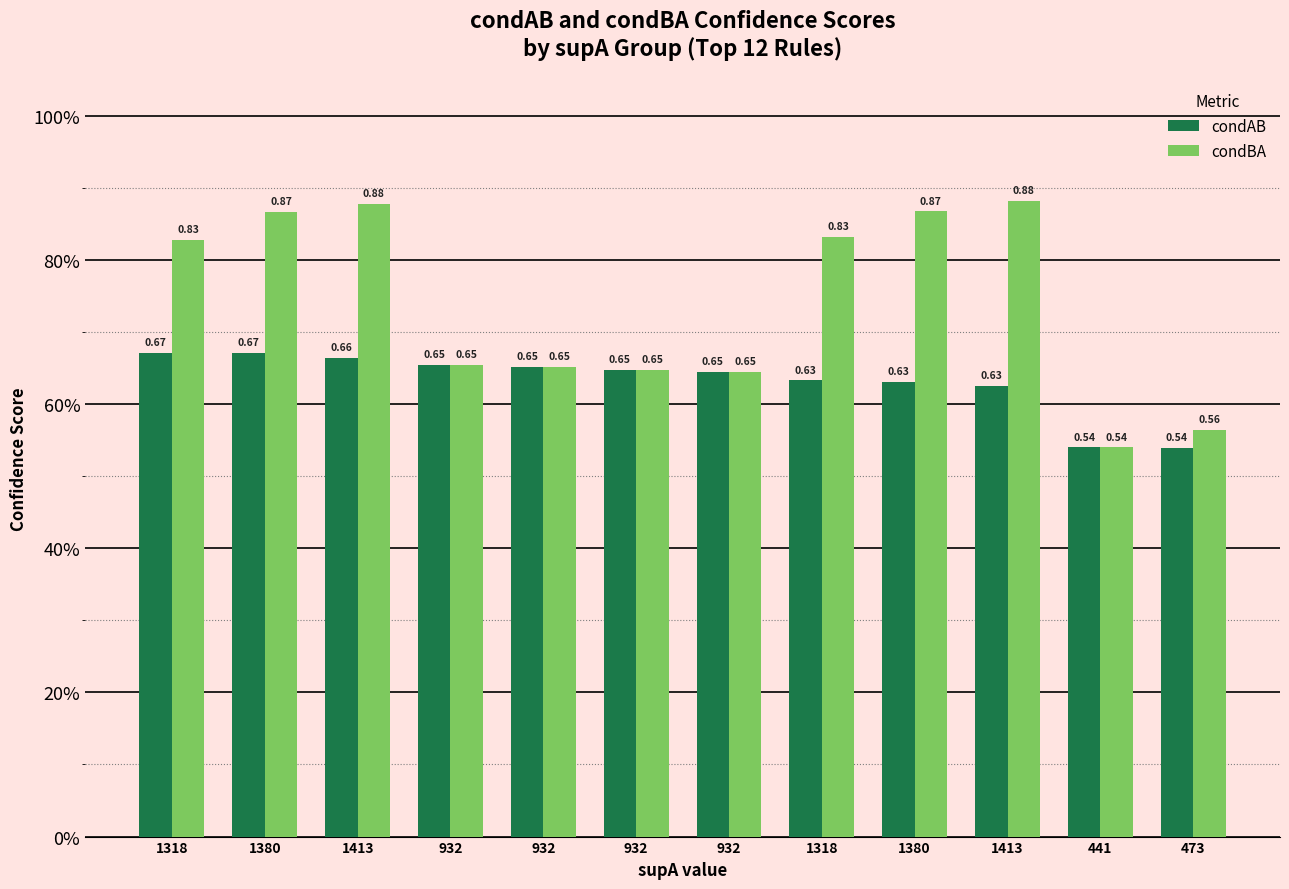

Is it true that condAB equals 1.0 at 1413?

False